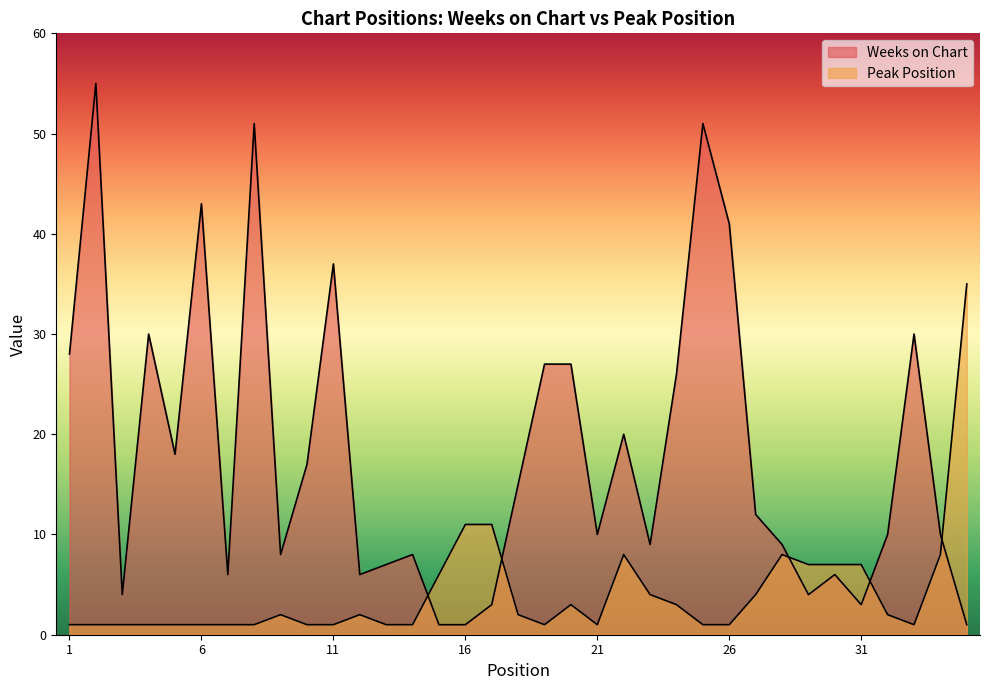

How many interior local peaks does the Peak Position series have?

5